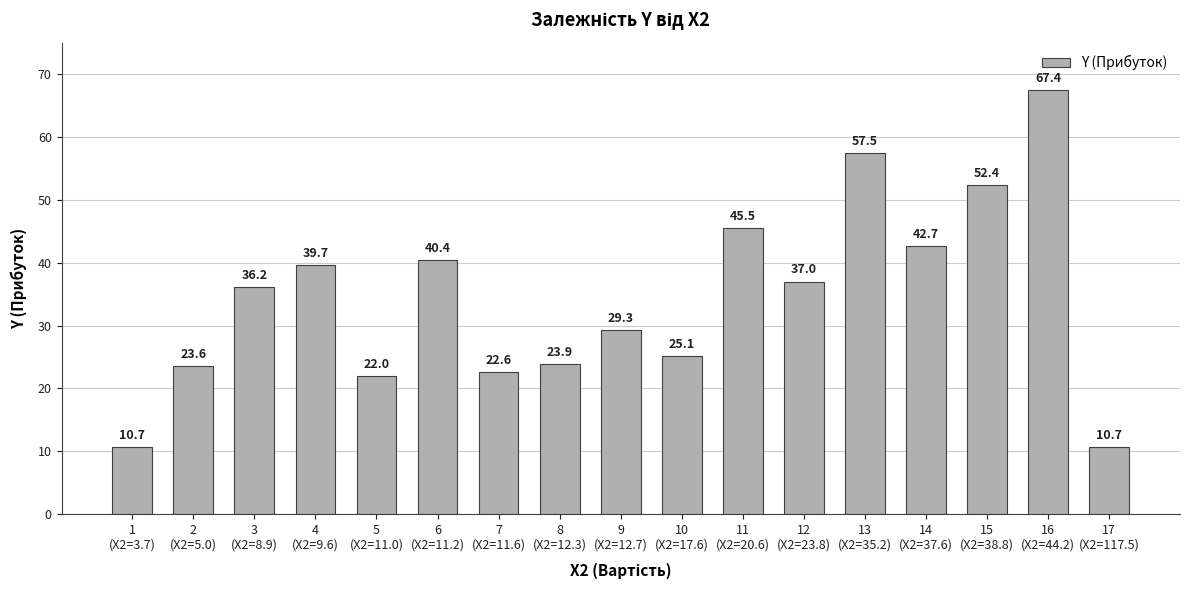

Approximately how many times larger is the value at 3
(X2=8.9) compared to 6
(X2=11.2)?

0.9